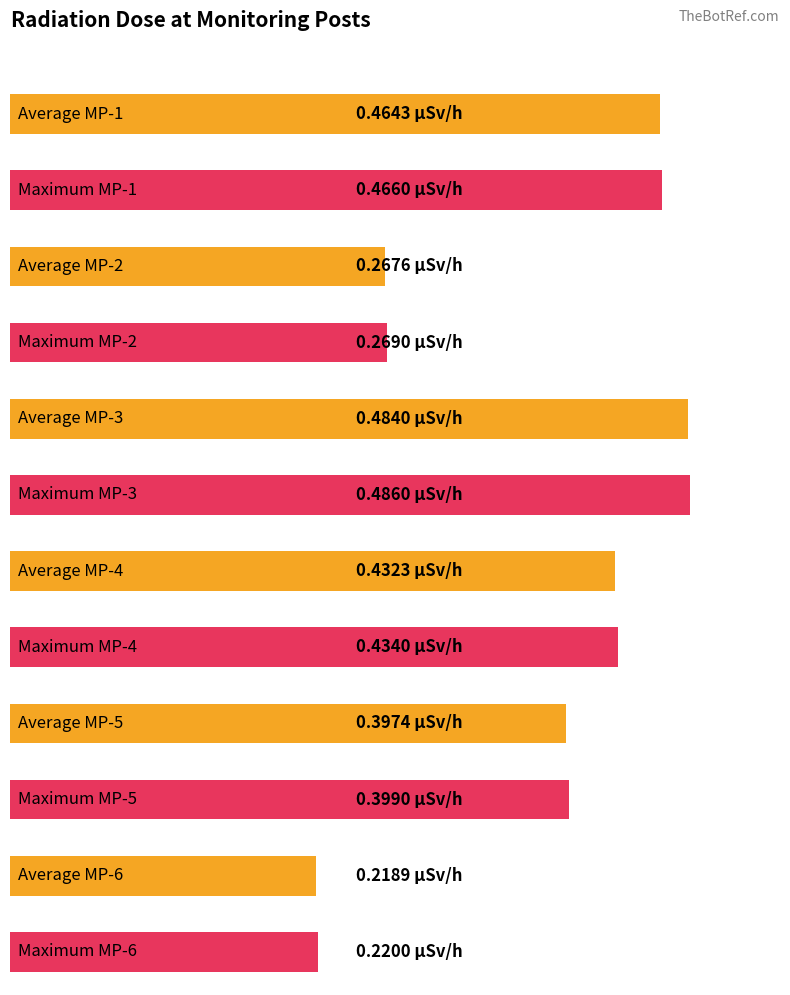

List the series in order of their peak value, lowest first.

MP-6(microSv/h), MP-2(microSv/h), MP-5(microSv/h), MP-4(microSv/h), MP-1(microSv/h), MP-3(microSv/h)